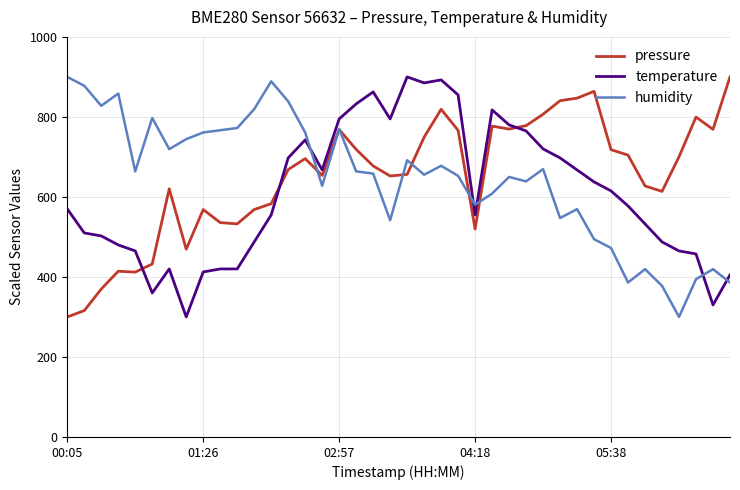

What is the maximum value for temperature?

900.0